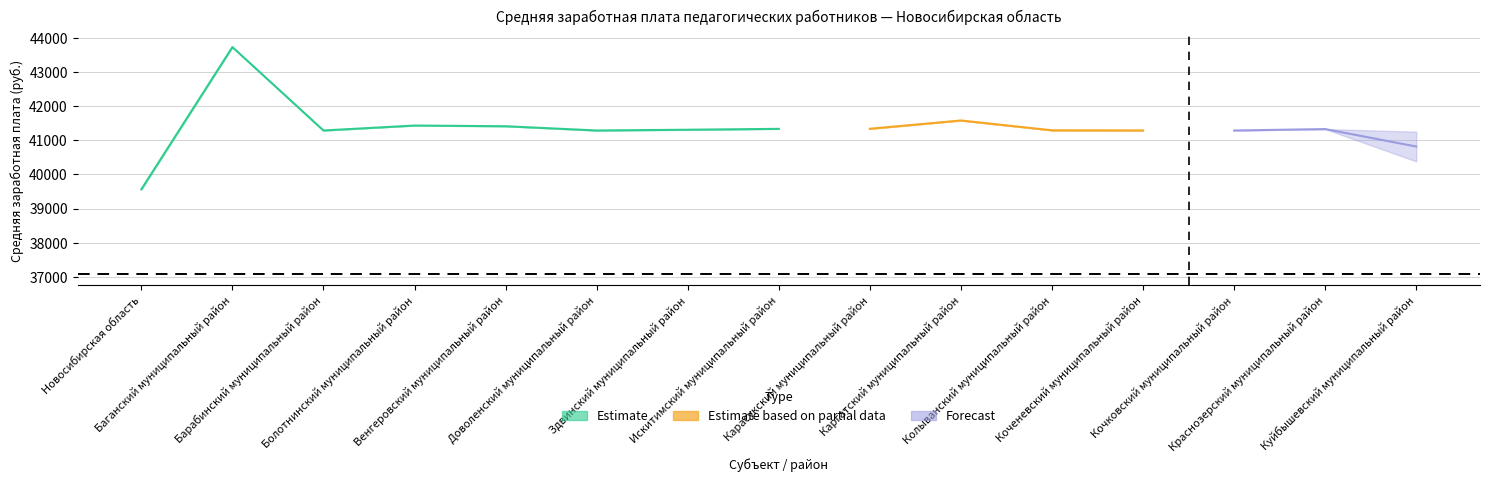

What is the difference between the highest and lowest values at Искитимский муниципальный район?

41324.5